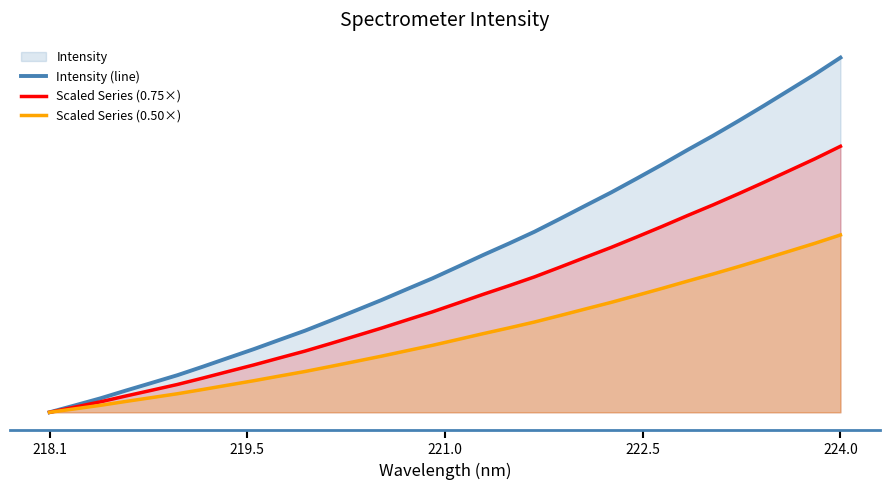

Rank the series by their average value, from highest to lowest.

Intensity (line), Scaled Series (0.75×), Scaled Series (0.50×)